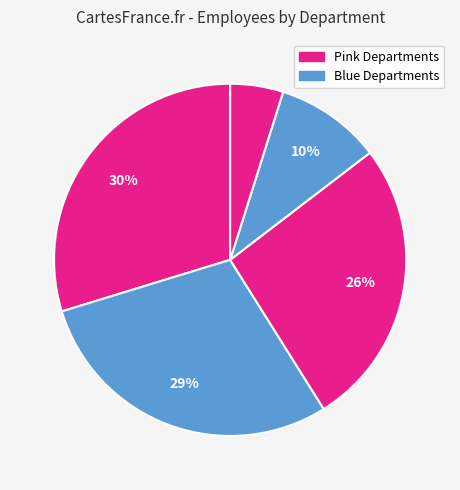

How many slices are in this pie chart?

5